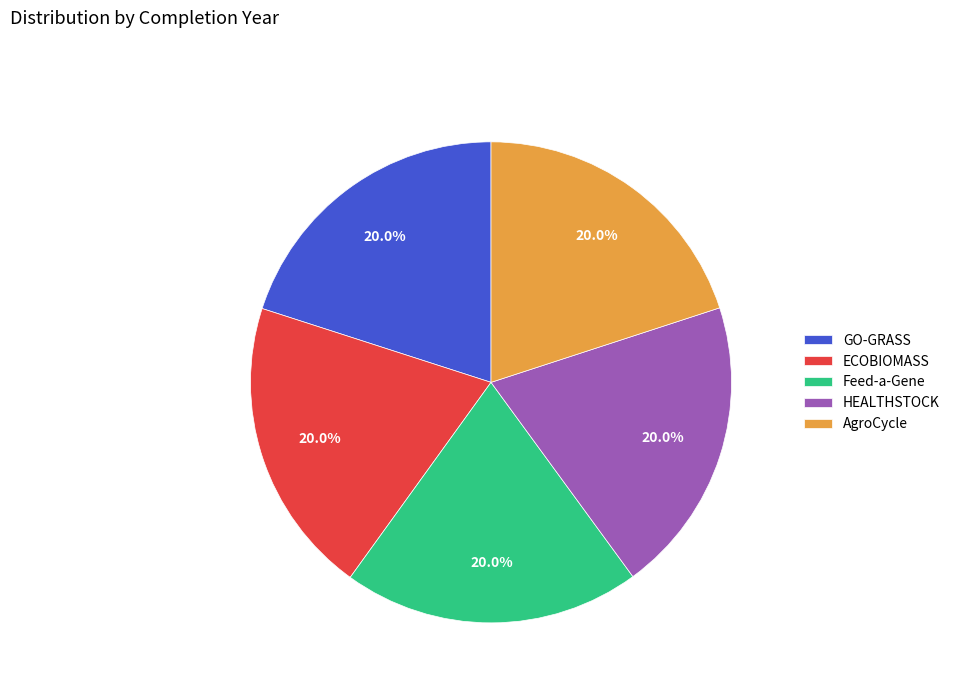

Does any single category account for the majority?

No